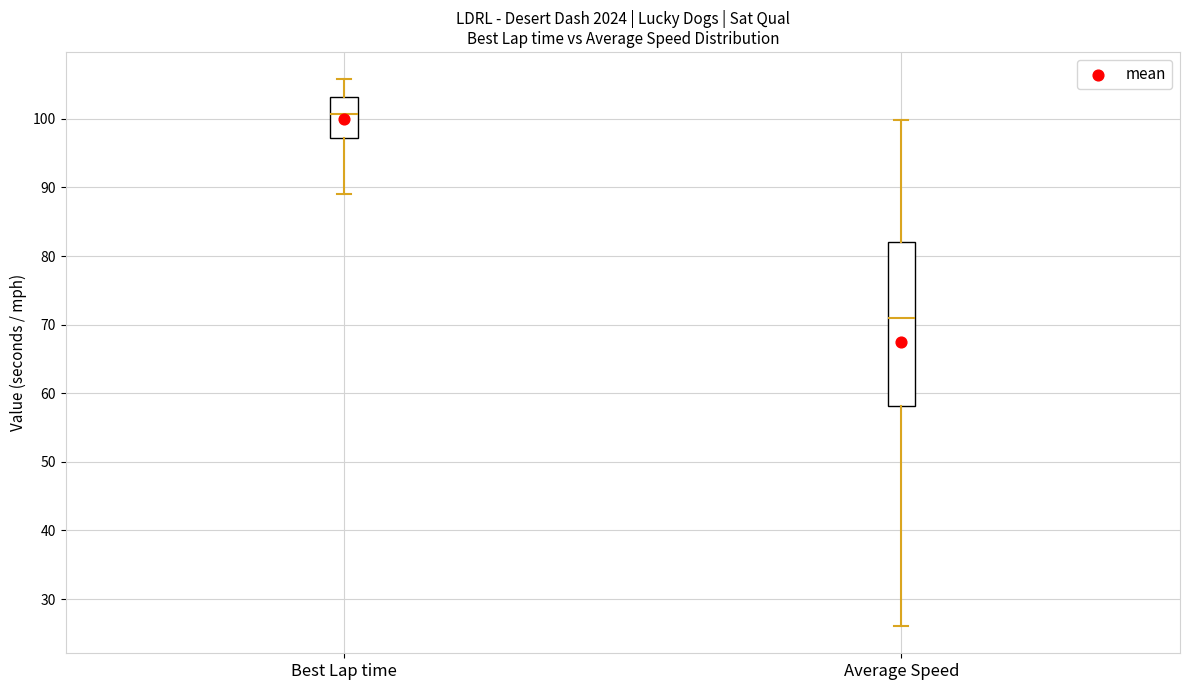

Reading left to right, read every box against the y-axis: the position of its median line, the range the box covers, and the ends of its whiskers. The values are not printed on the chart, so give them approximately, as read against the axis.

Best Lap time: median 101, box 97 to 103, whiskers 89 to 106
Average Speed: median 71, box 58 to 82, whiskers 26 to 100